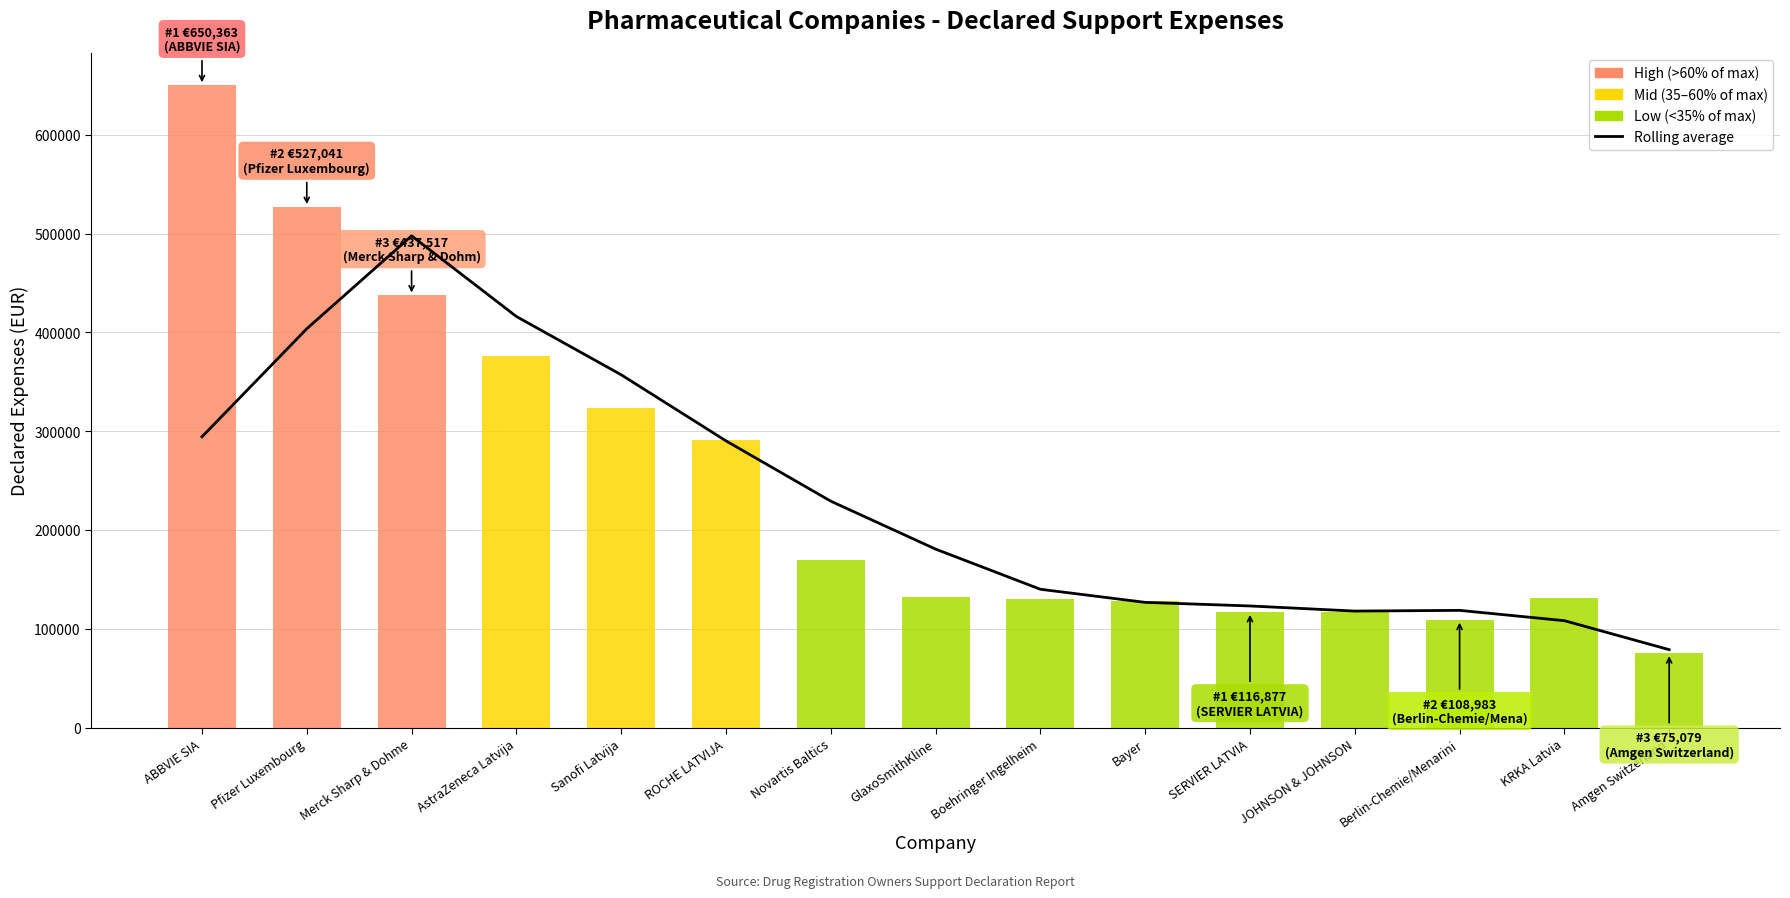

Reading left to right, what are all the values shown in this chart?

ABBVIE SIA=294350.9	Pfizer Luxembourg=403730.2	Merck Sharp & Dohme=497760.4	AstraZeneca Latvija=416121.0	Sanofi Latvija=357105.4	ROCHE LATVIJA=290206.4	Novartis Baltics=229158.0	GlaxoSmithKline=180625.8	Boehringer Ingelheim=139957.2	Bayer=126696.1	SERVIER LATVIA=123052.4	JOHNSON & JOHNSON=117879.0	Berlin-Chemie/Menarini=118599.6	KRKA Latvia=108150.3	Amgen Switzerland=78812.1